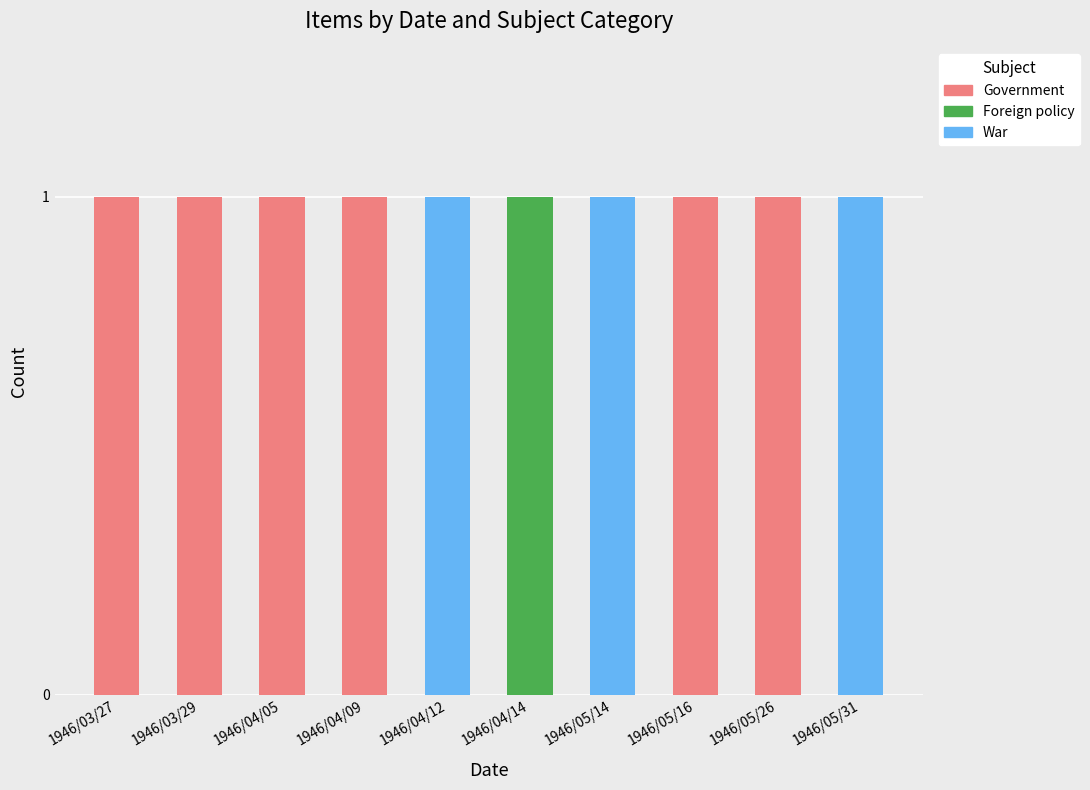

Reading right to left, list the values for the Government series.

1946/05/31=0	1946/05/26=1	1946/05/16=1	1946/05/14=0	1946/04/14=0	1946/04/12=0	1946/04/09=1	1946/04/05=1	1946/03/29=1	1946/03/27=1